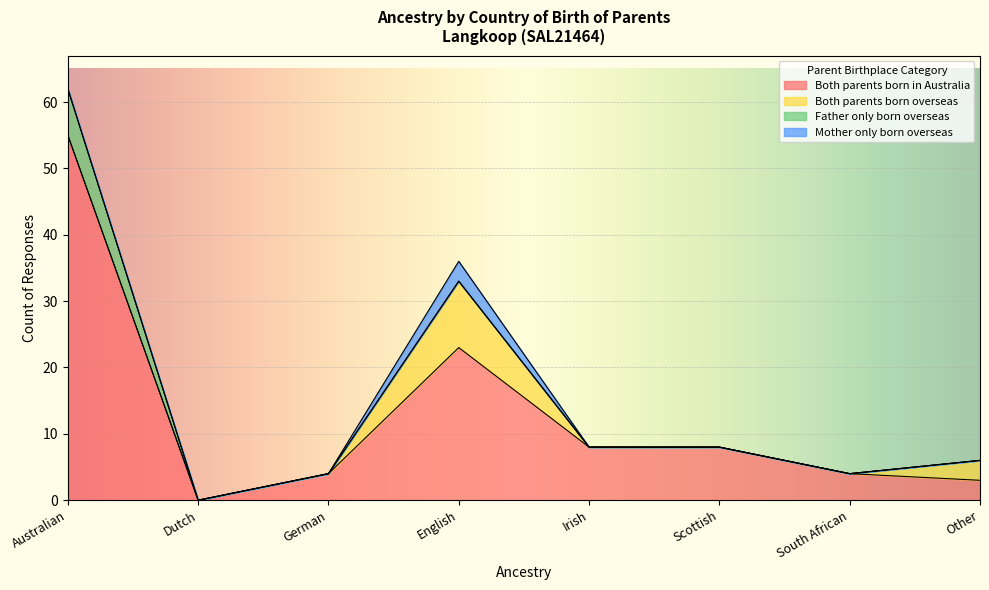

At which category is the sum across all series the highest?

Australian